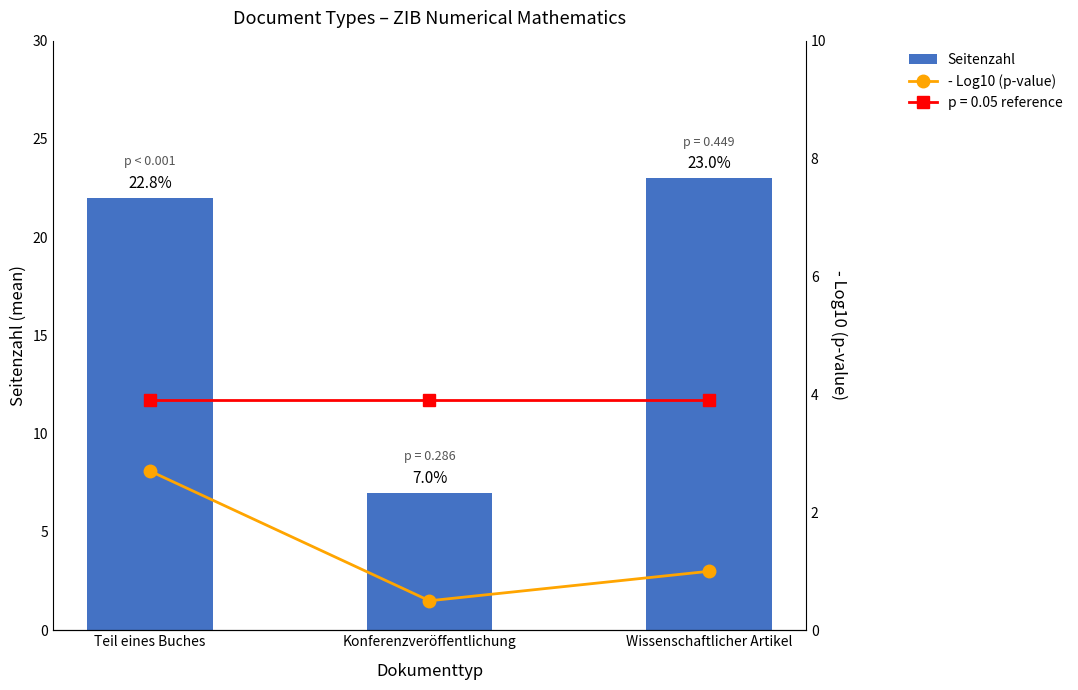

What is the highest value of the - Log10 (p-value) series?

2.7